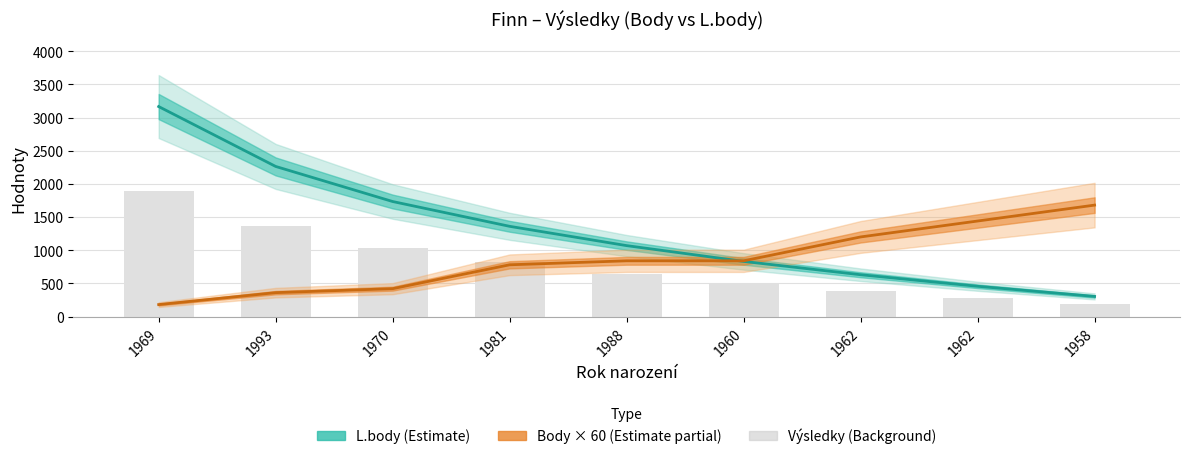

Which series changed the most between 1993 and 1962?

L.body (Estimate)